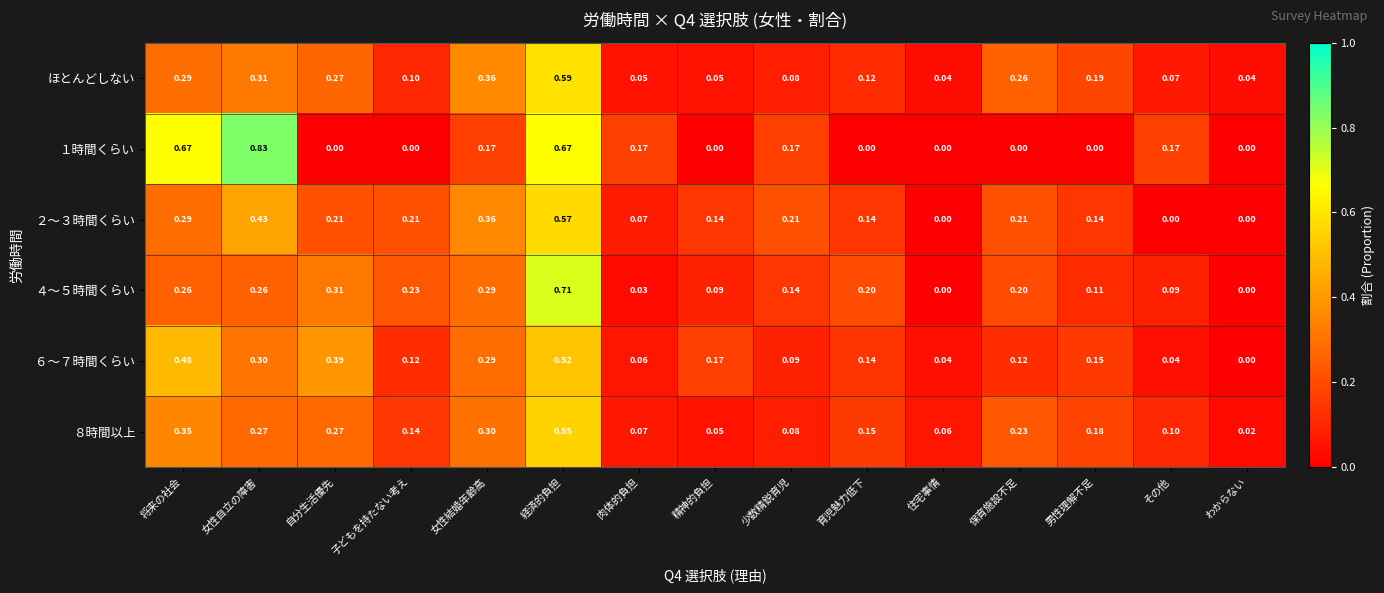

At which category is the sum across all series the highest?

経済的負担